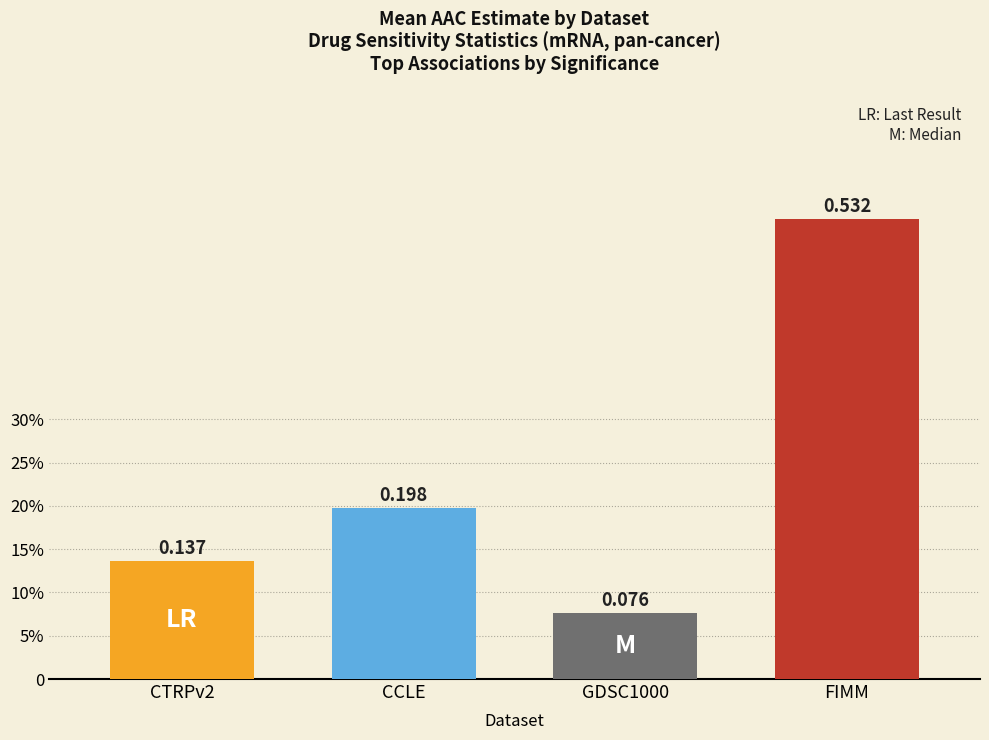

True or false: the data shows 0.5 at FIMM.

True